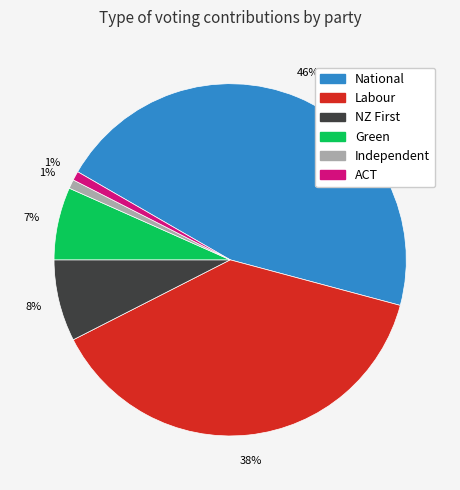

How many segments does this pie chart have?

6